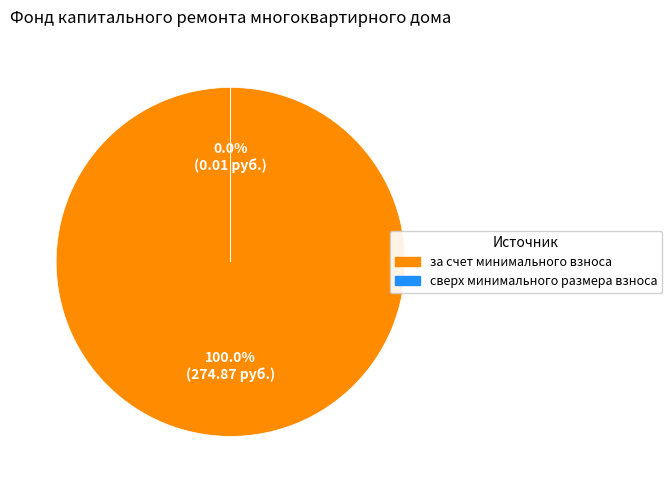

To the nearest percent, what percentage of the pie is за счет минимального взноса?

100%